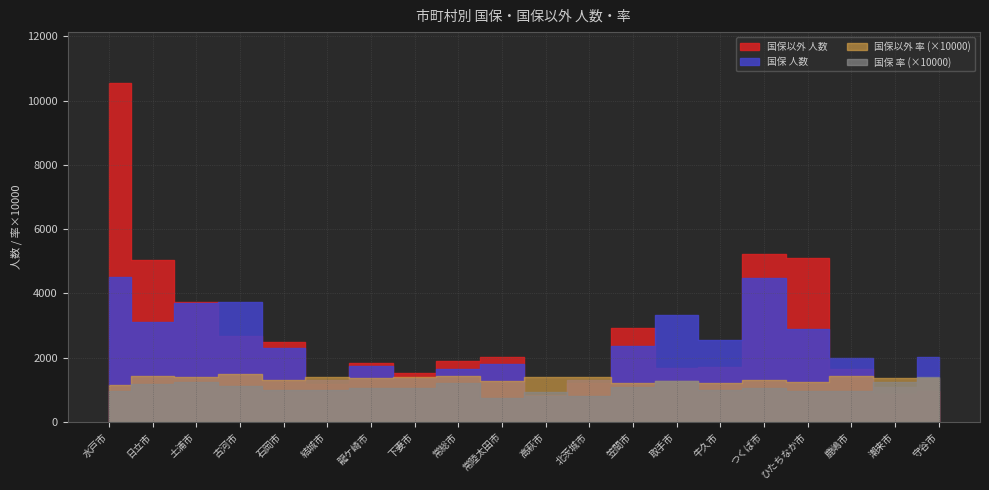

What are all the series names shown in the legend?

国保 人数, 国保以外 人数, 国保 率, 国保以外 率